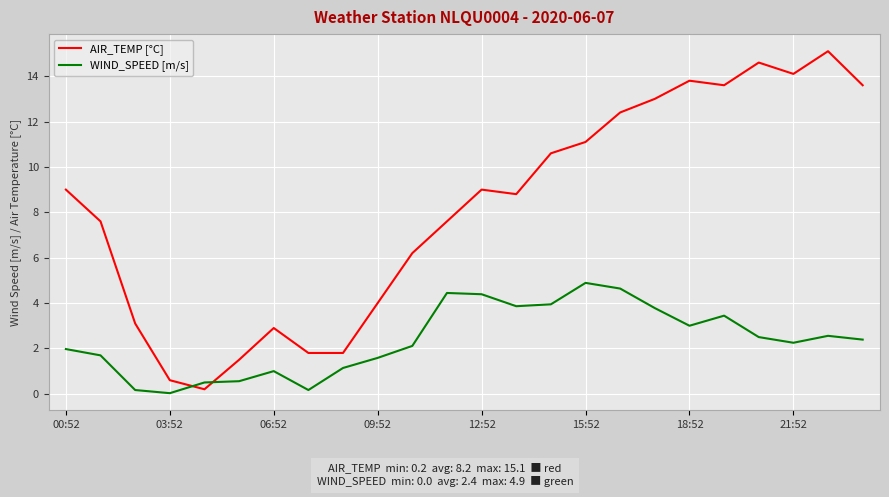

In AIR_TEMP [°C], how many points are higher than both neighbors (excluding endpoints)?

5